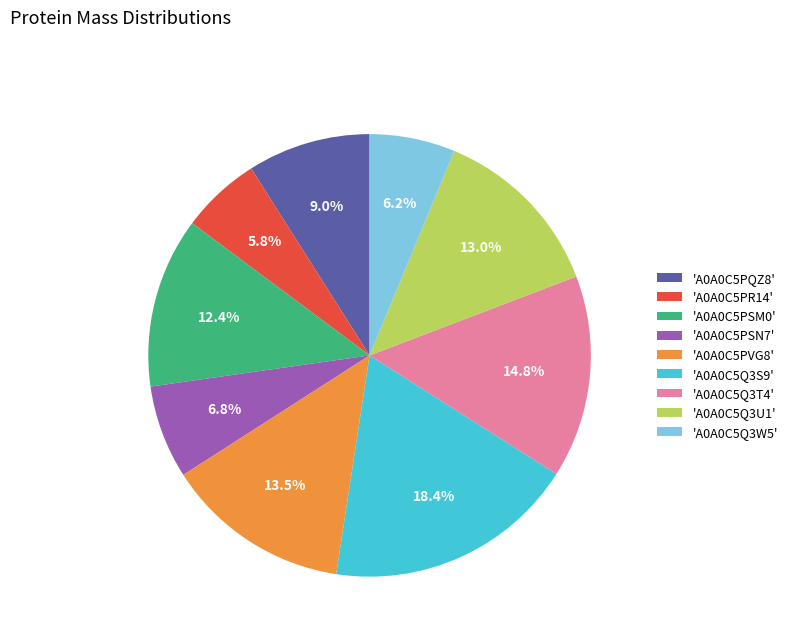

Approximately how many times larger is the value at 'A0A0C5PQZ8' compared to 'A0A0C5Q3T4'?

0.6